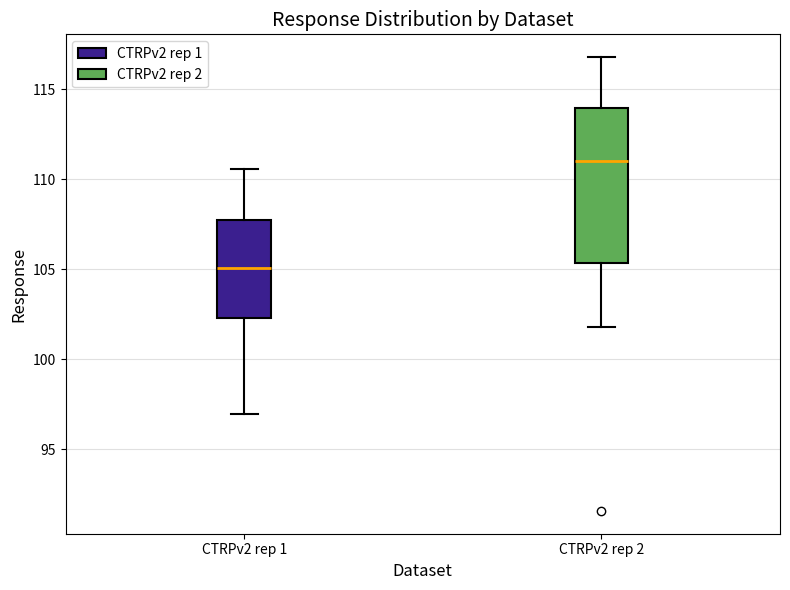

Reading left to right, transcribe this box plot: for each box, give where its median line is, the range the box spans, and where its two whiskers end, as read against the y-axis. The values are not printed on the chart, so give them approximately, as read against the axis.

CTRPv2 rep 1: median 105.0, box 102.5 to 107.5, whiskers 97.0 to 110.5
CTRPv2 rep 2: median 111.0, box 105.5 to 114.0, whiskers 102.0 to 117.0